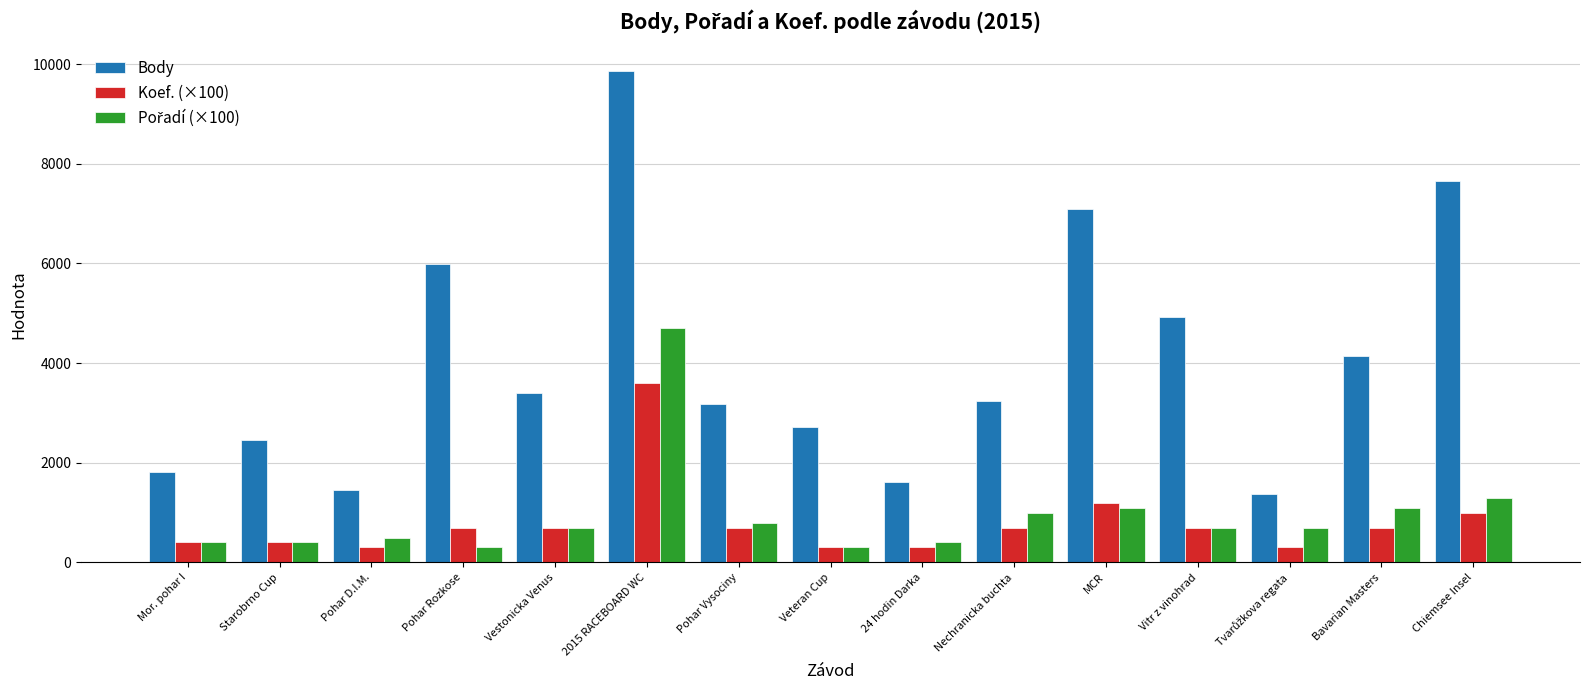

What is the smallest value displayed?

300